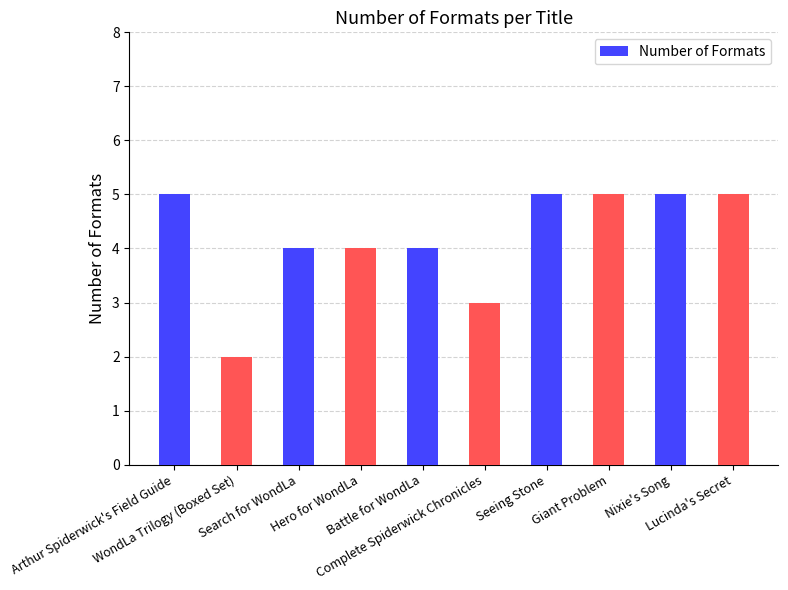

What is the difference between the maximum and minimum values?

3